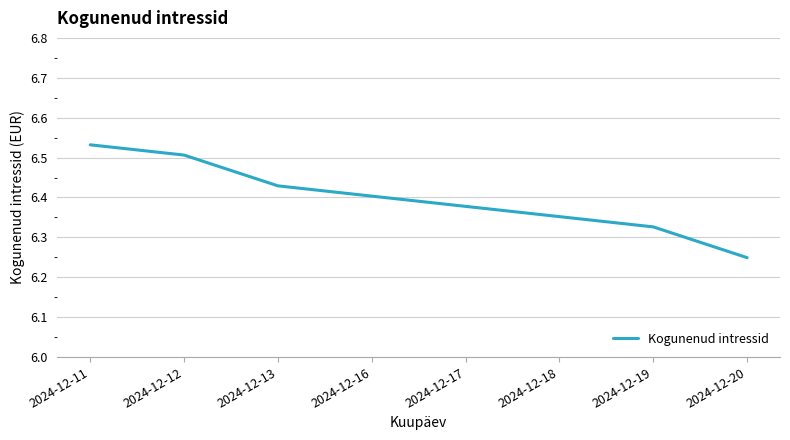

What is the difference between the maximum and minimum values?

0.3